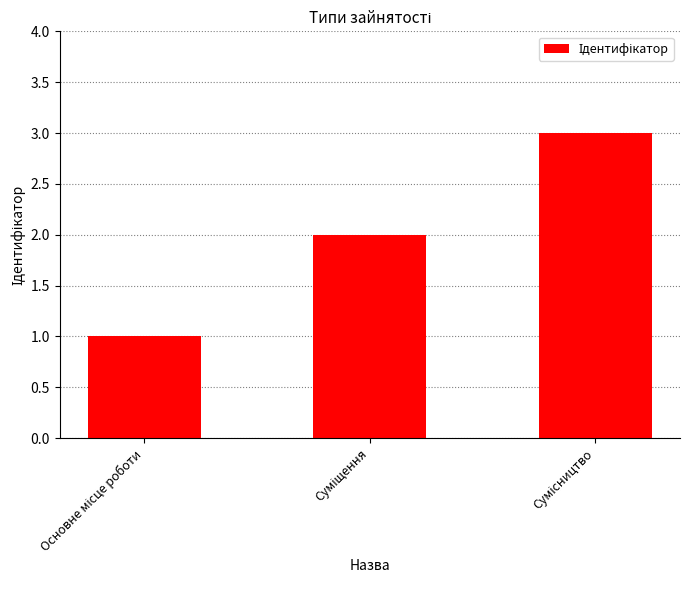

What is the maximum value shown in the chart?

3